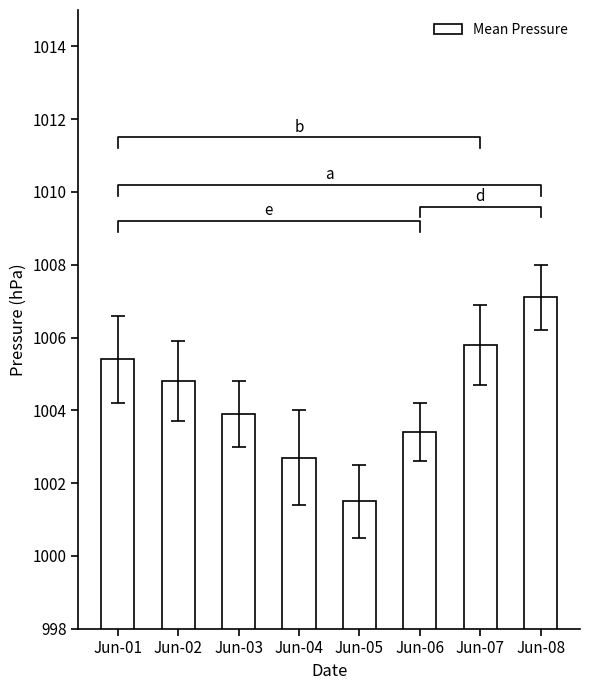

What is the ratio of the value at Jun-06 to the value at Jun-04?

1.0